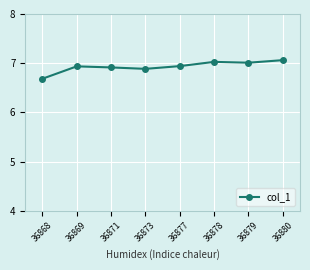

What value does the data have at 36878?

7.0